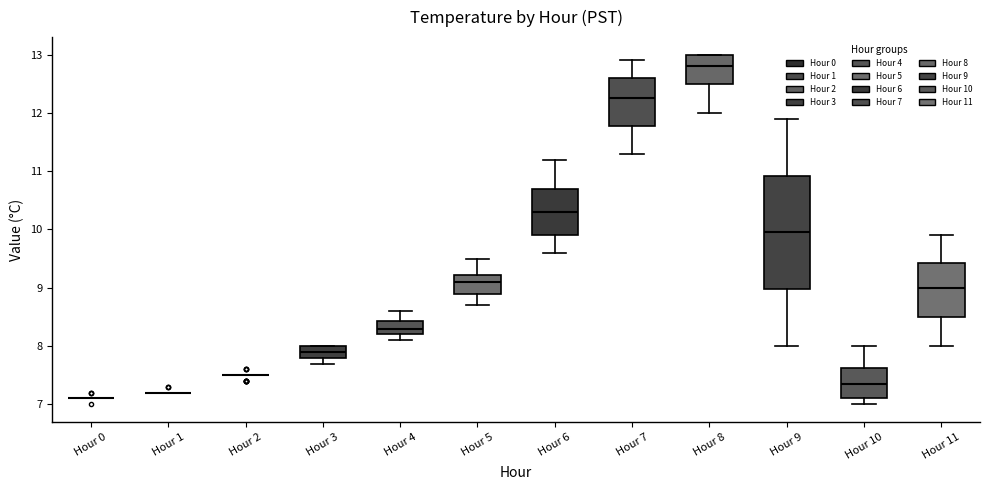

Comparing the boxes themselves (not the whiskers), which one is the tallest?

Hour 9